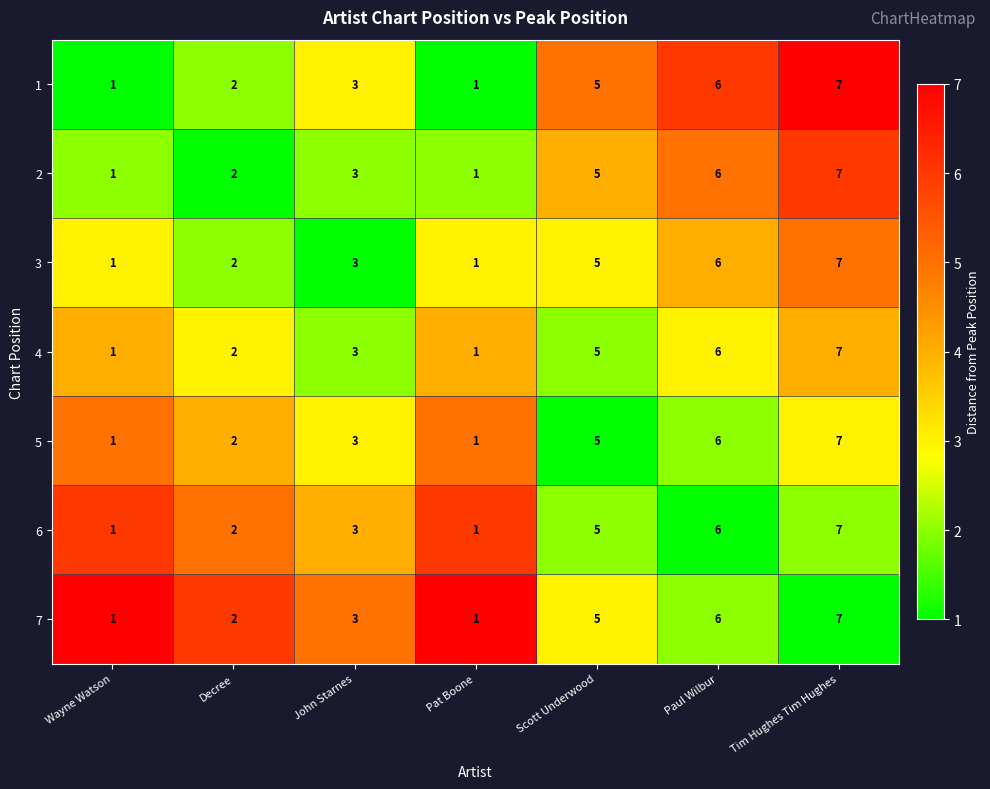

What is the difference between the 6 values at Tim Hughes Tim Hughes and Decree?

5